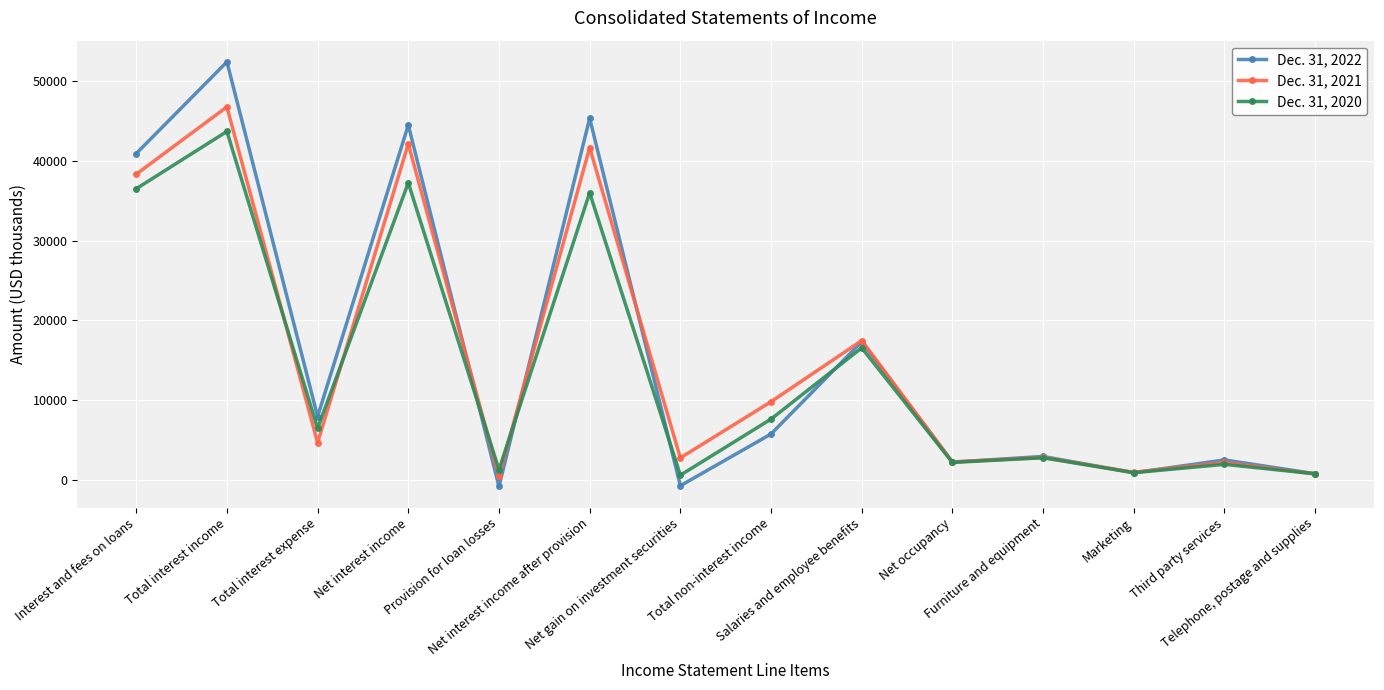

Rank the series at Provision for loan losses from lowest to highest value.

Dec. 31, 2022, Dec. 31, 2021, Dec. 31, 2020